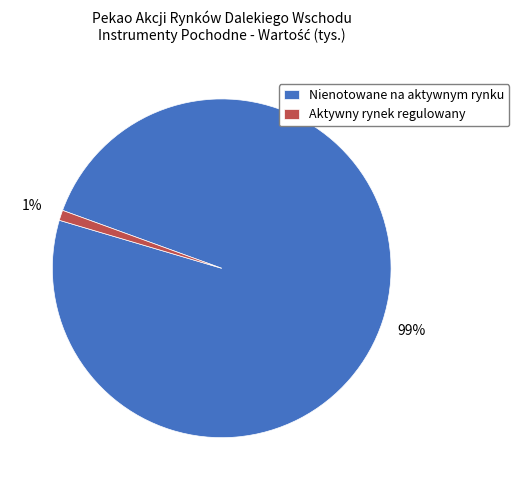

How many slices are in this pie chart?

2